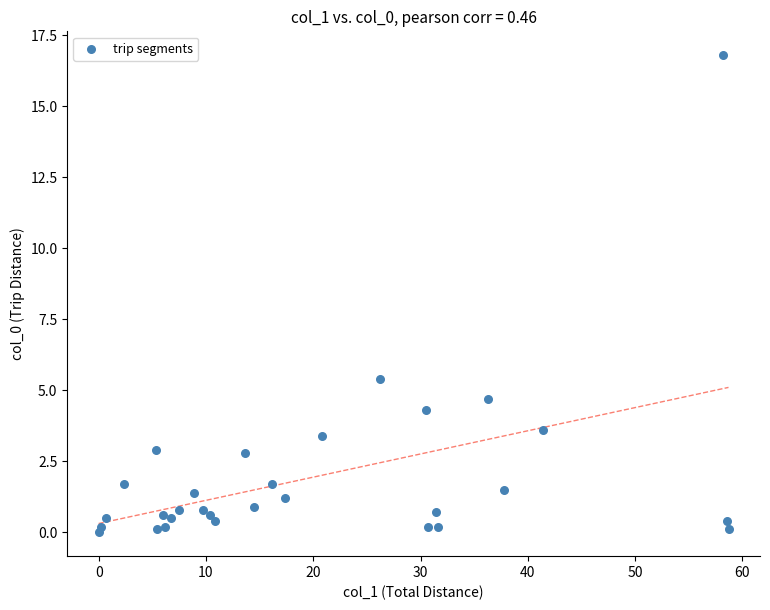

What Y value in the scatter plot is closest to 8?

5.4